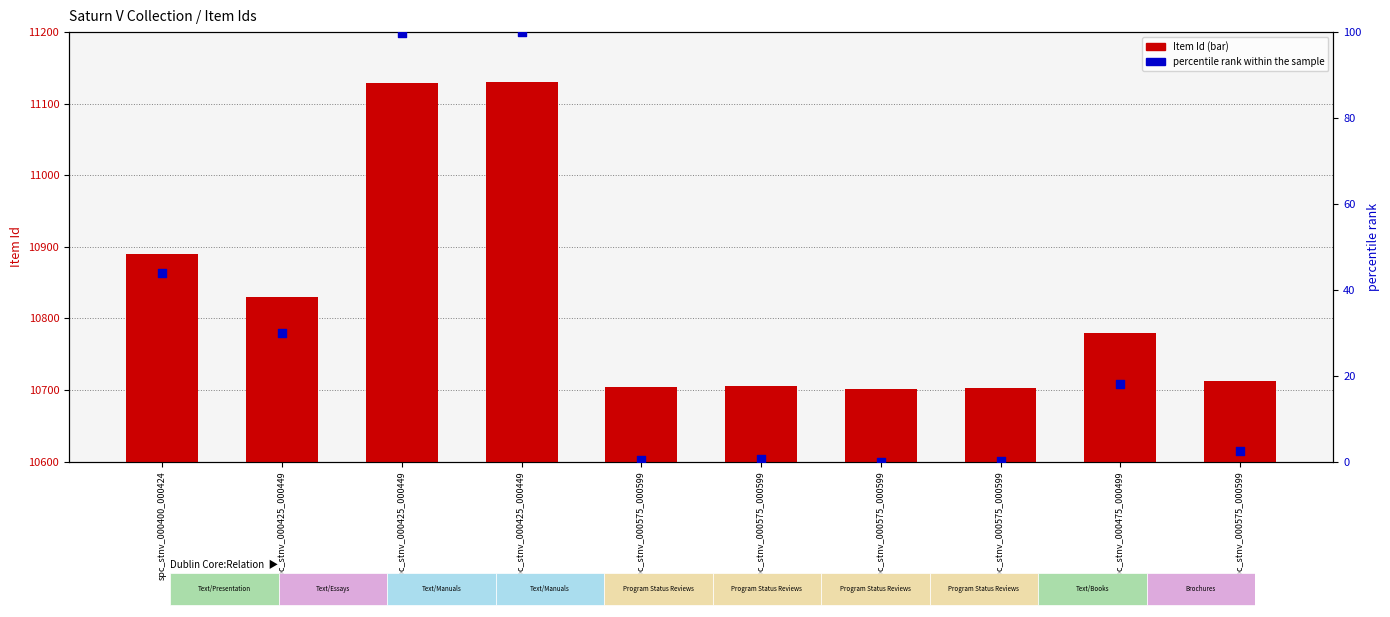

At how many categories does at least one series exceed 10433?

10